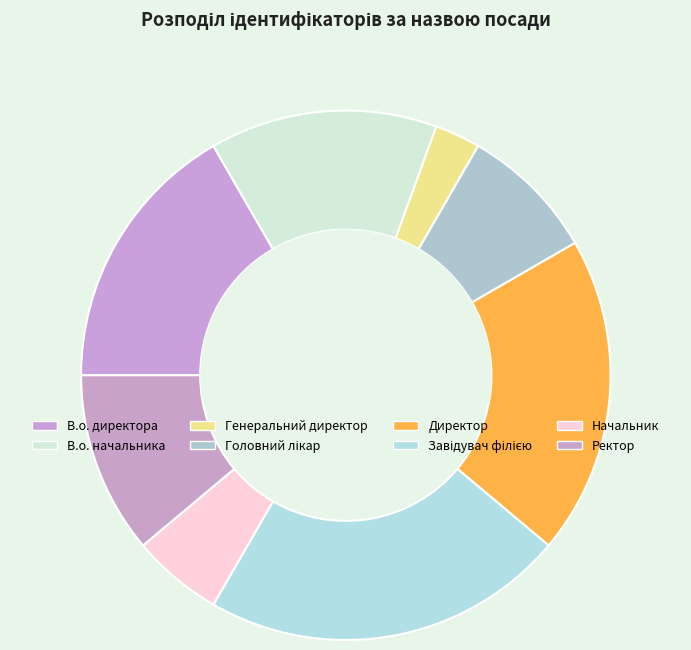

How many slices are in this pie chart?

8